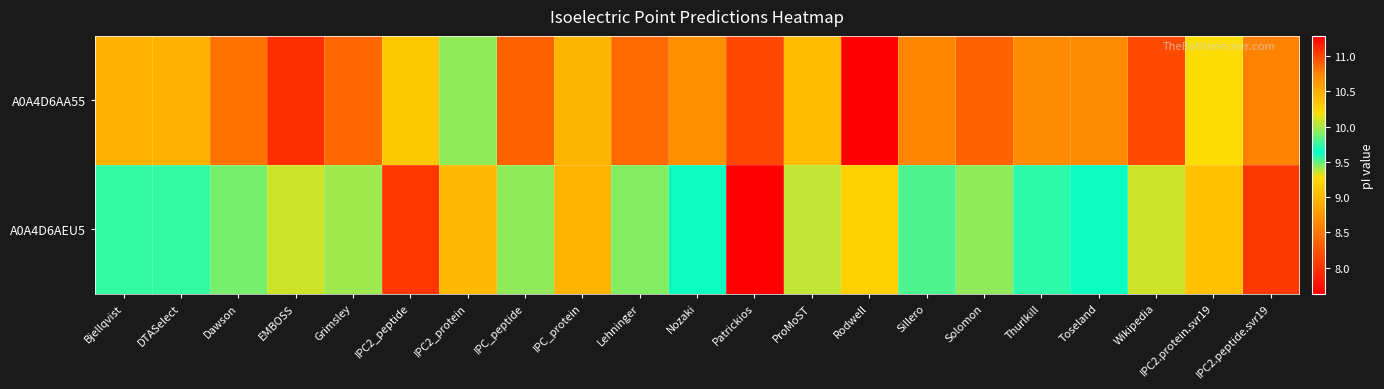

At which category does the chart reach its minimum across all series?

Patrickios